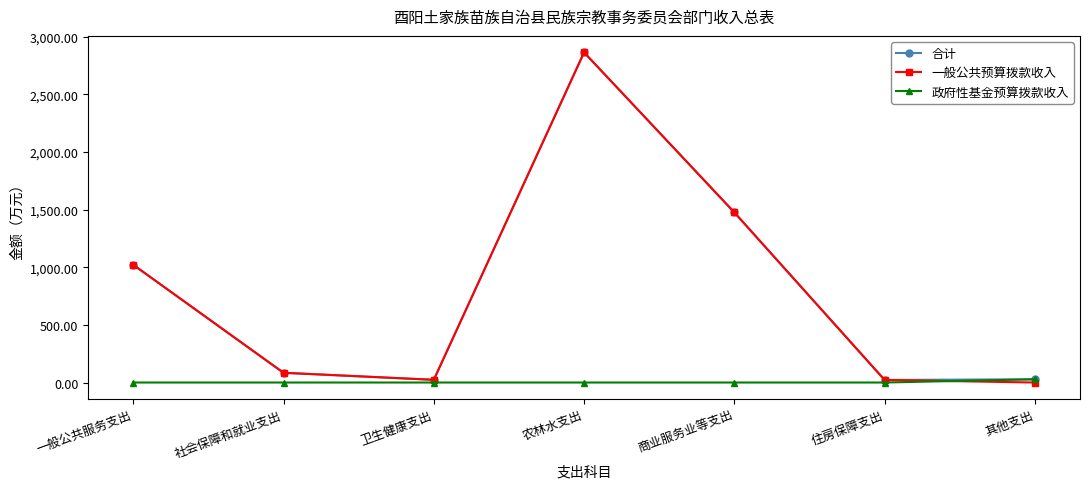

What is the difference between the highest and lowest values at 农林水支出?

2864.4